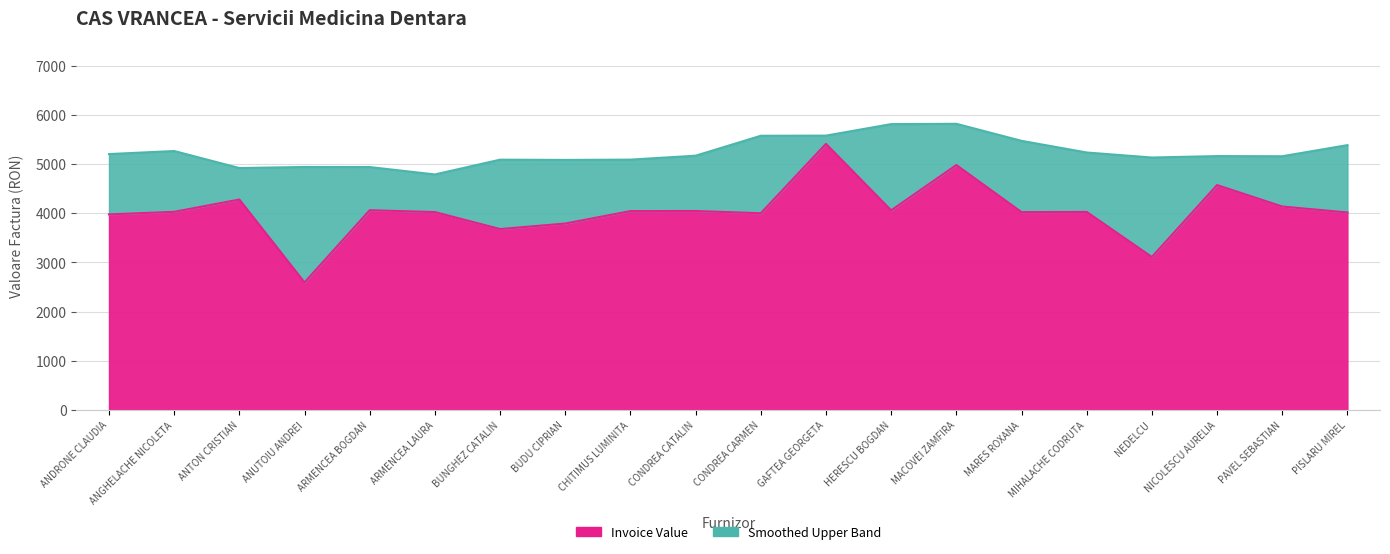

Where is the first local maximum?

ANTON CRISTIAN